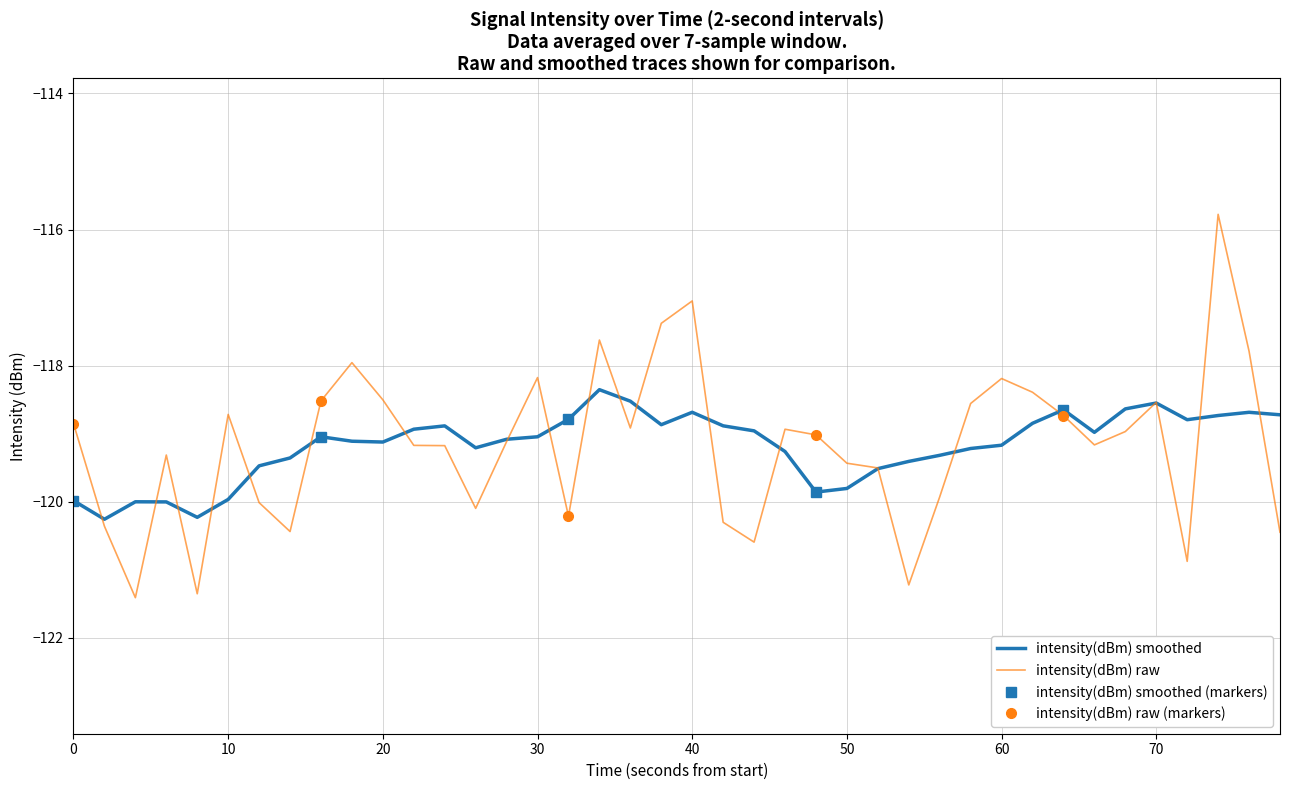

Read the intensity(dBm) smoothed value at 20.

-119.1